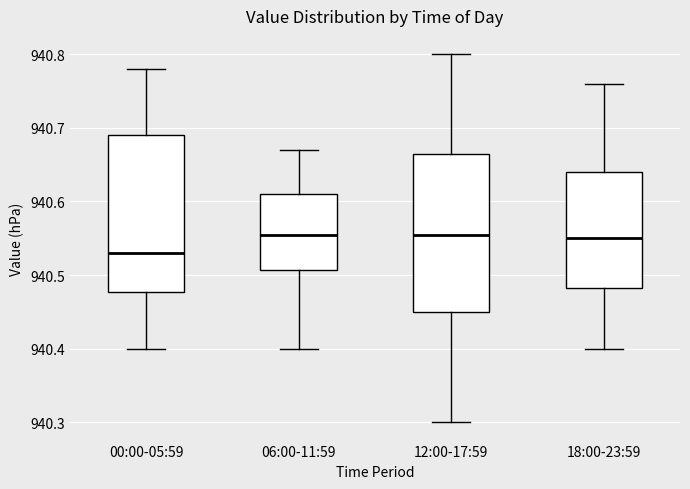

Where does the median line of the box for 06:00-11:59 sit on the y-axis? The values are not printed on the chart, so give them approximately, as read against the axis.

940.56